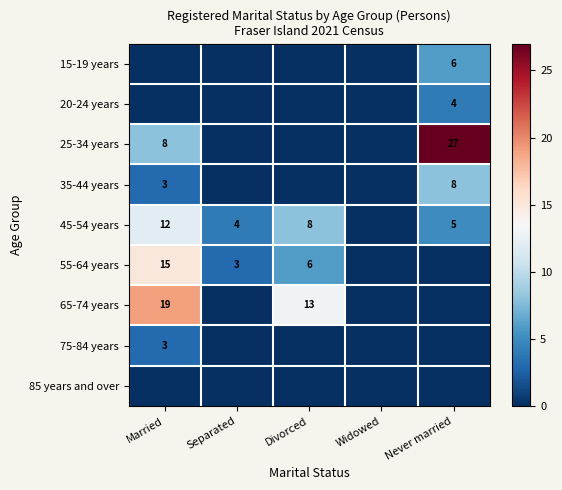

What is the sum of the 55-64 years values at Married and Separated?

18